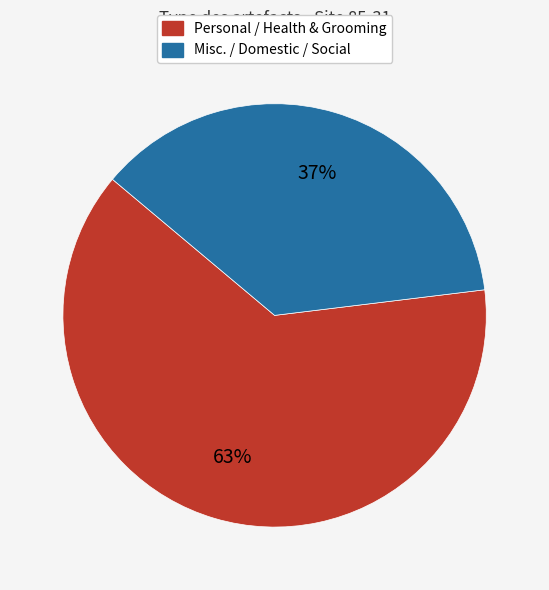

To the nearest percent, what is the difference between the largest and smallest slice percentages?

26%